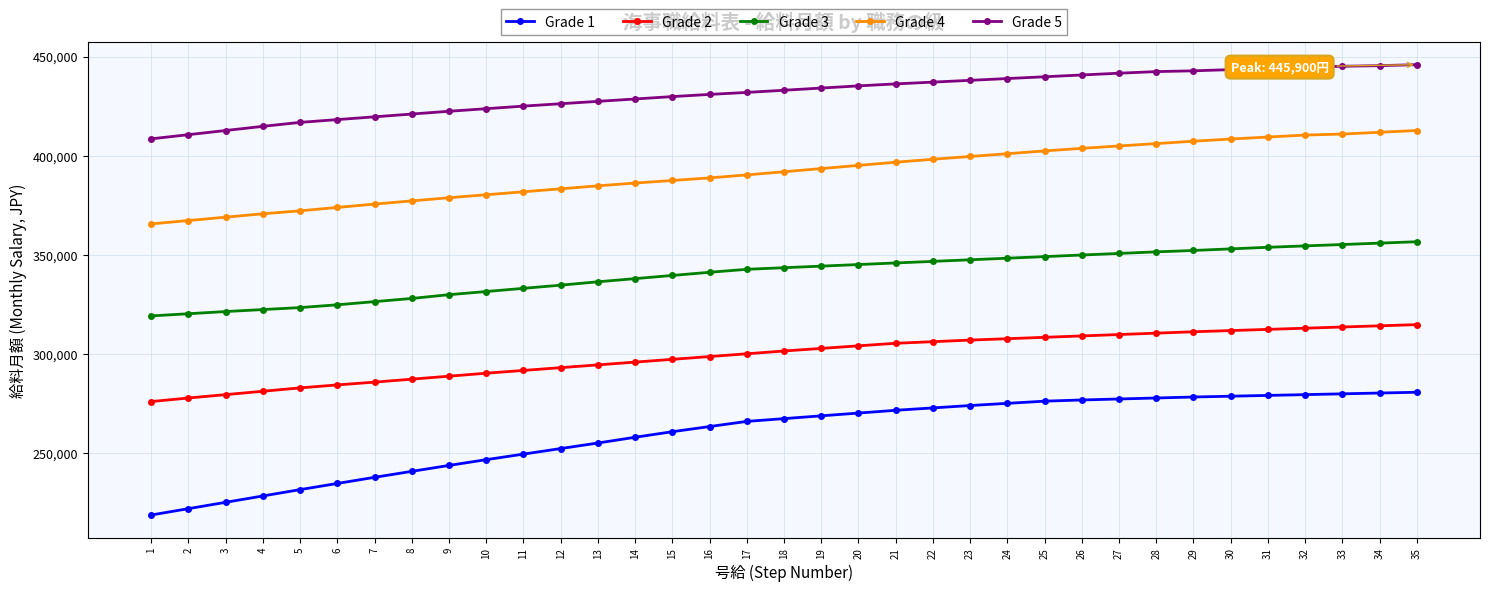

Count the number of categories in the chart.

35